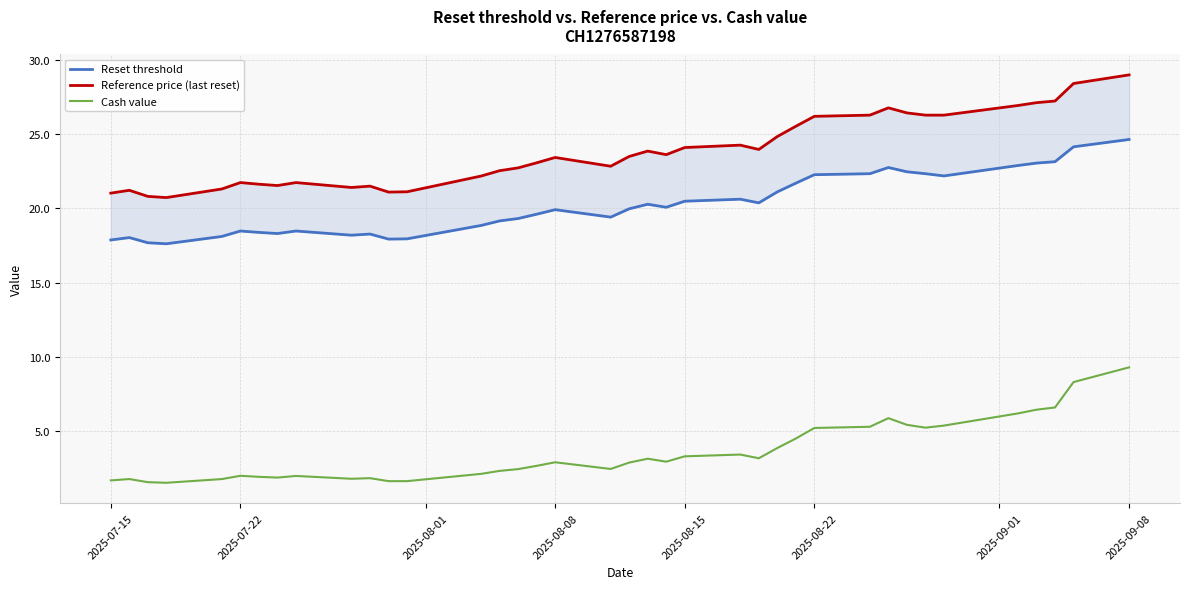

What is the maximum value for Cash value?

9.3